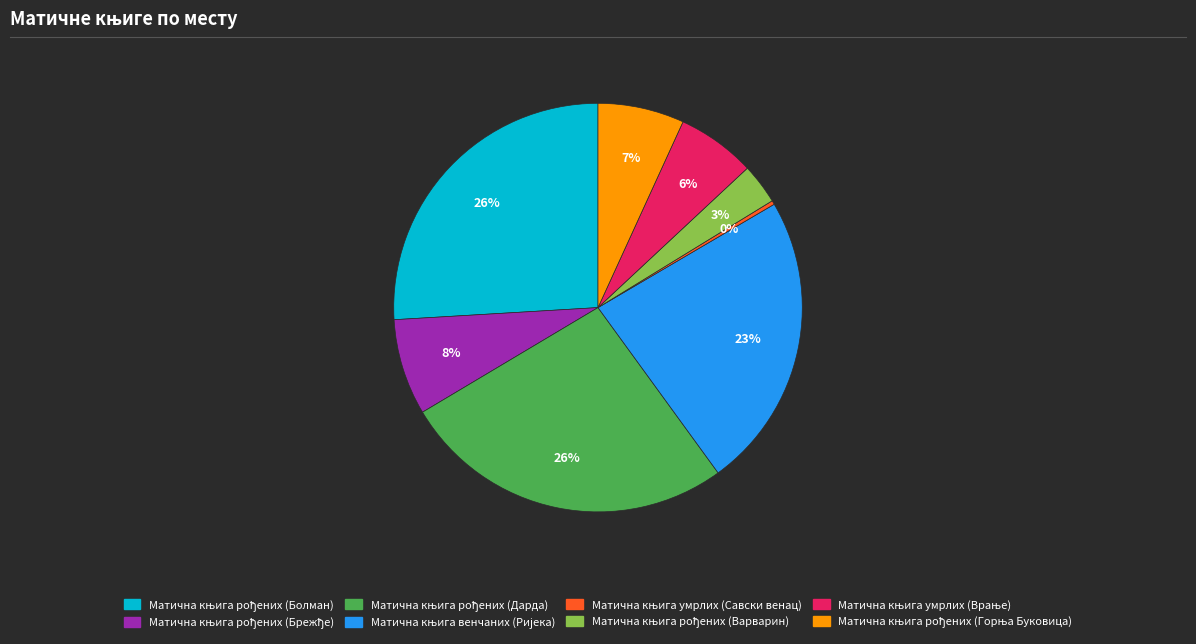

Is there any slice that represents more than half of the pie?

No